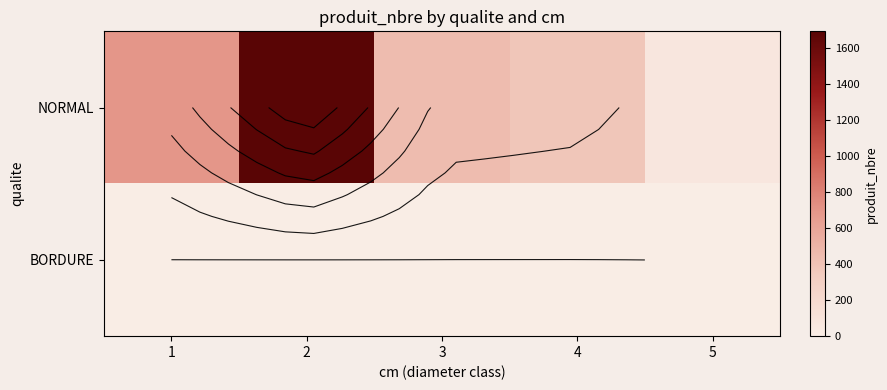

At which category is the sum across all series the highest?

2